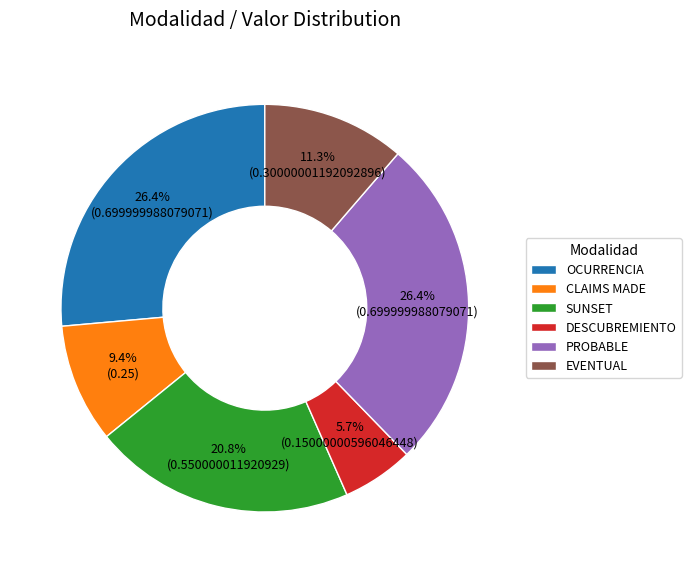

Is there any slice that represents more than half of the pie?

No